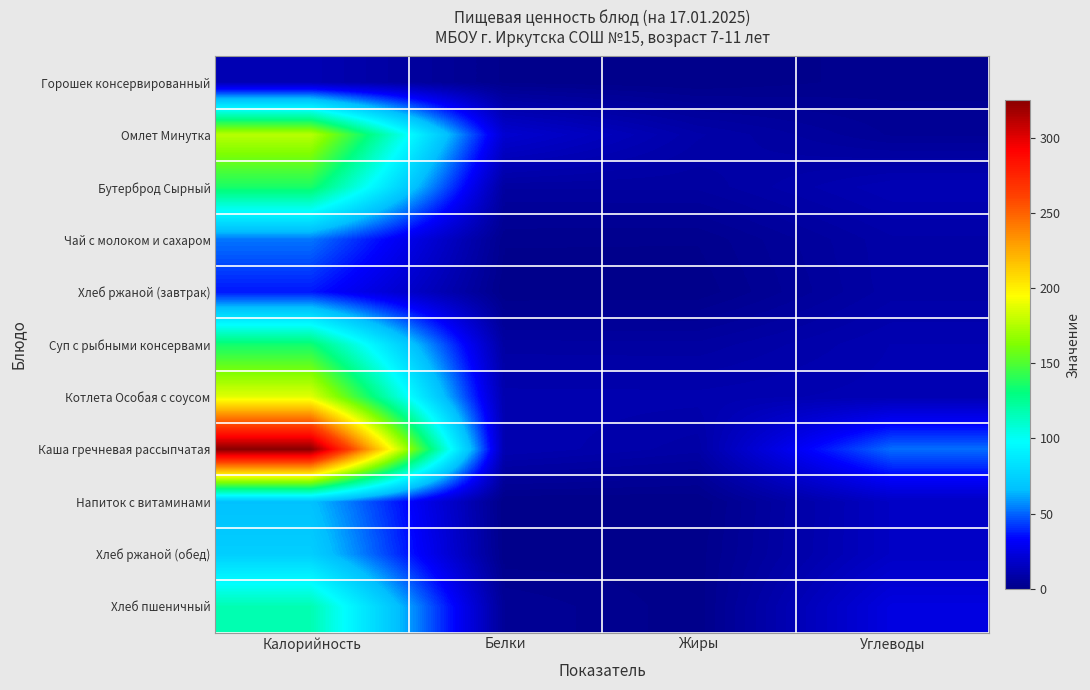

Which has a higher value, Калорийность or Белки?

Калорийность